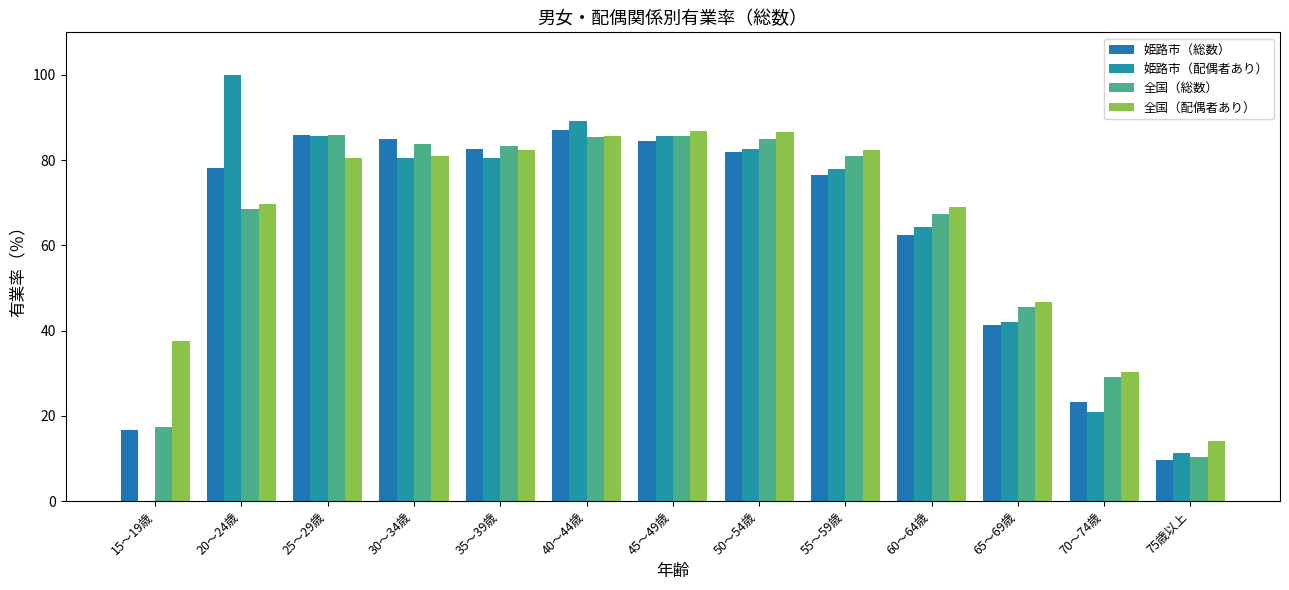

Which has a higher value, 60～64歳 or 15～19歳?

60～64歳